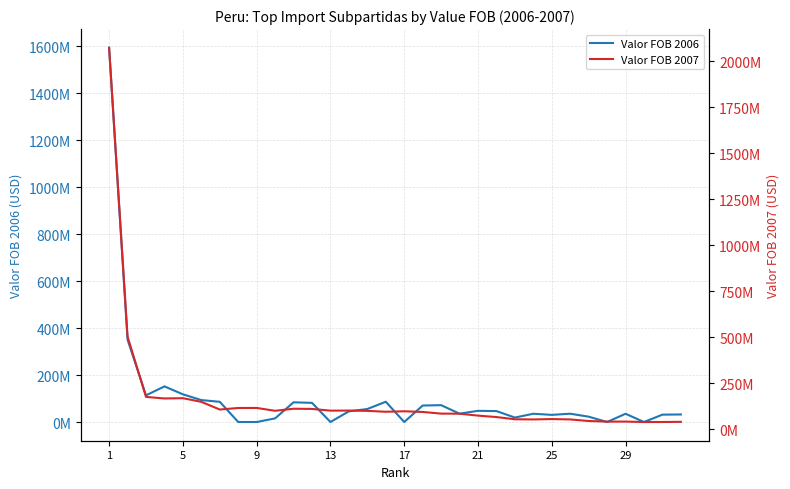

At which category is the sum across all series the highest?

1